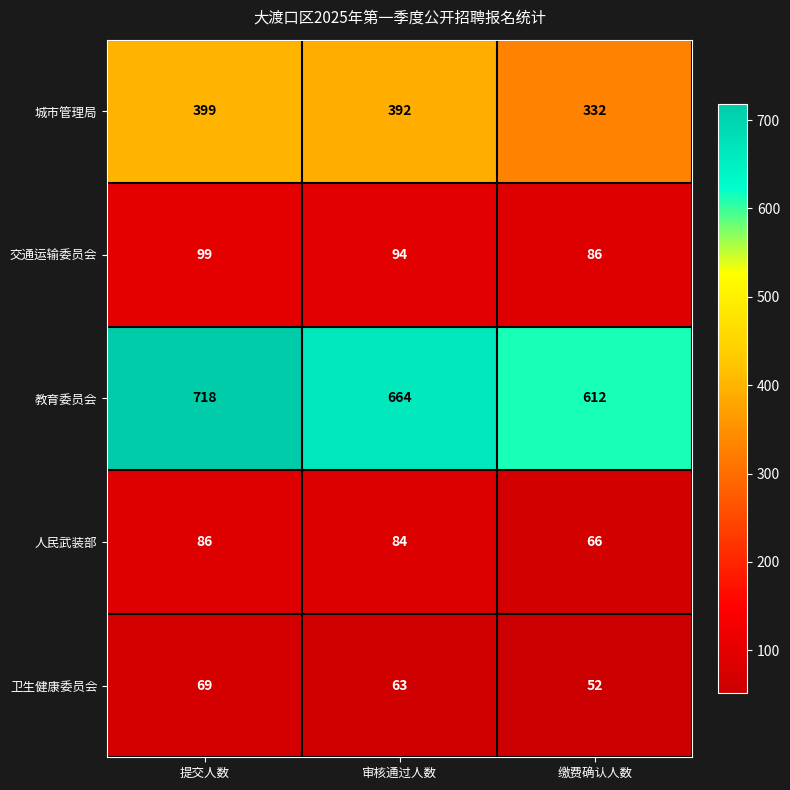

At 缴费确认人数, list the series in order from smallest to largest.

卫生健康委员会, 人民武装部, 交通运输委员会, 城市管理局, 教育委员会